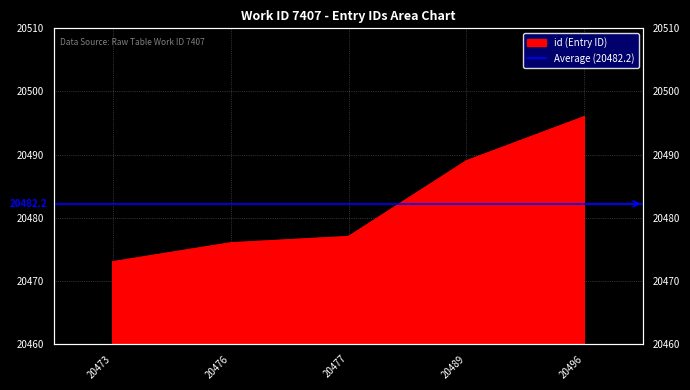

How many lines are shown in the chart?

1